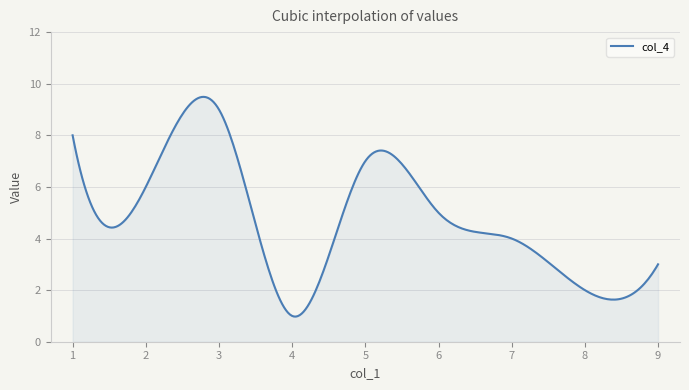

What is the greatest value displayed?

9.5